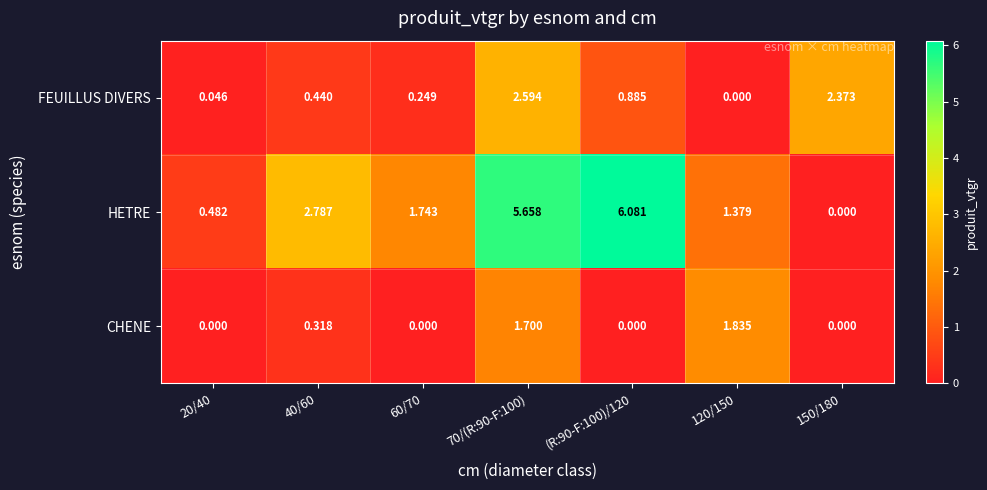

Which series has the widest spread of values?

HETRE